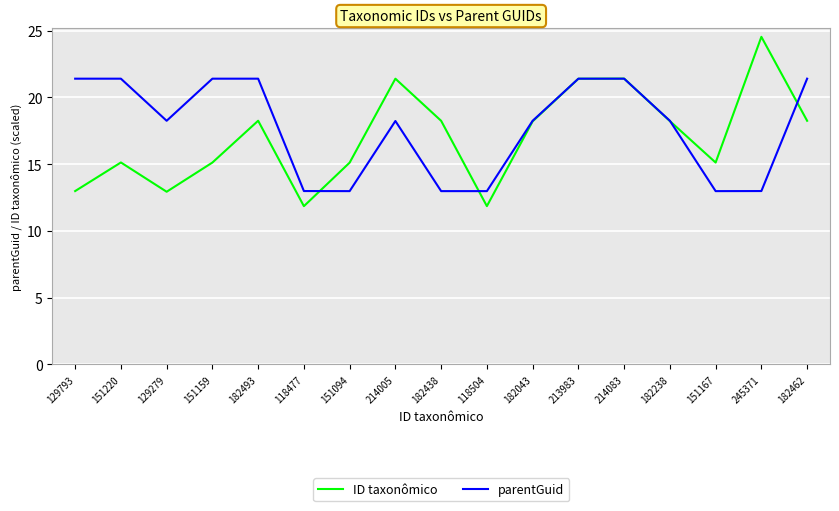

What position from the left is 182493?

5